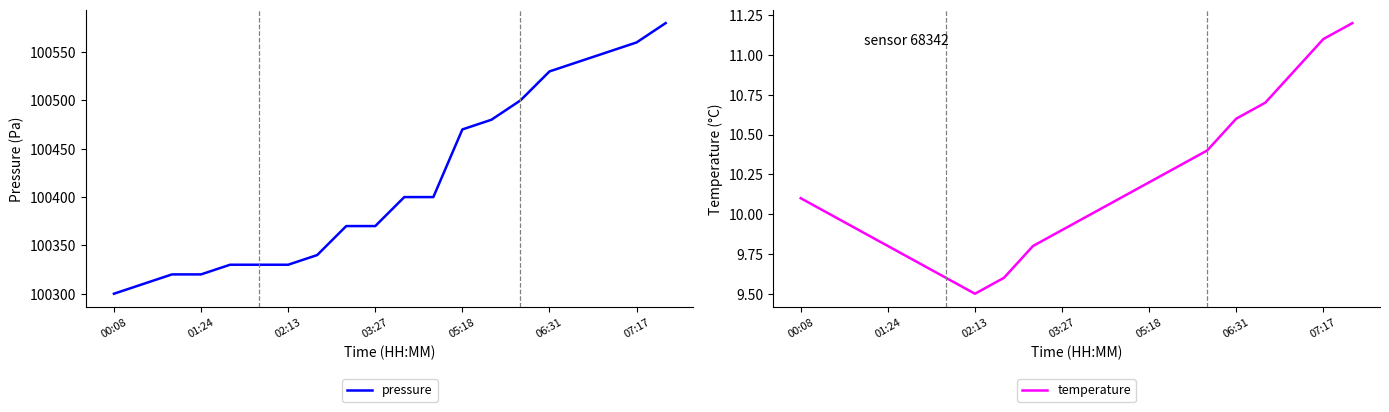

How many data points in temperature are above 10?

10